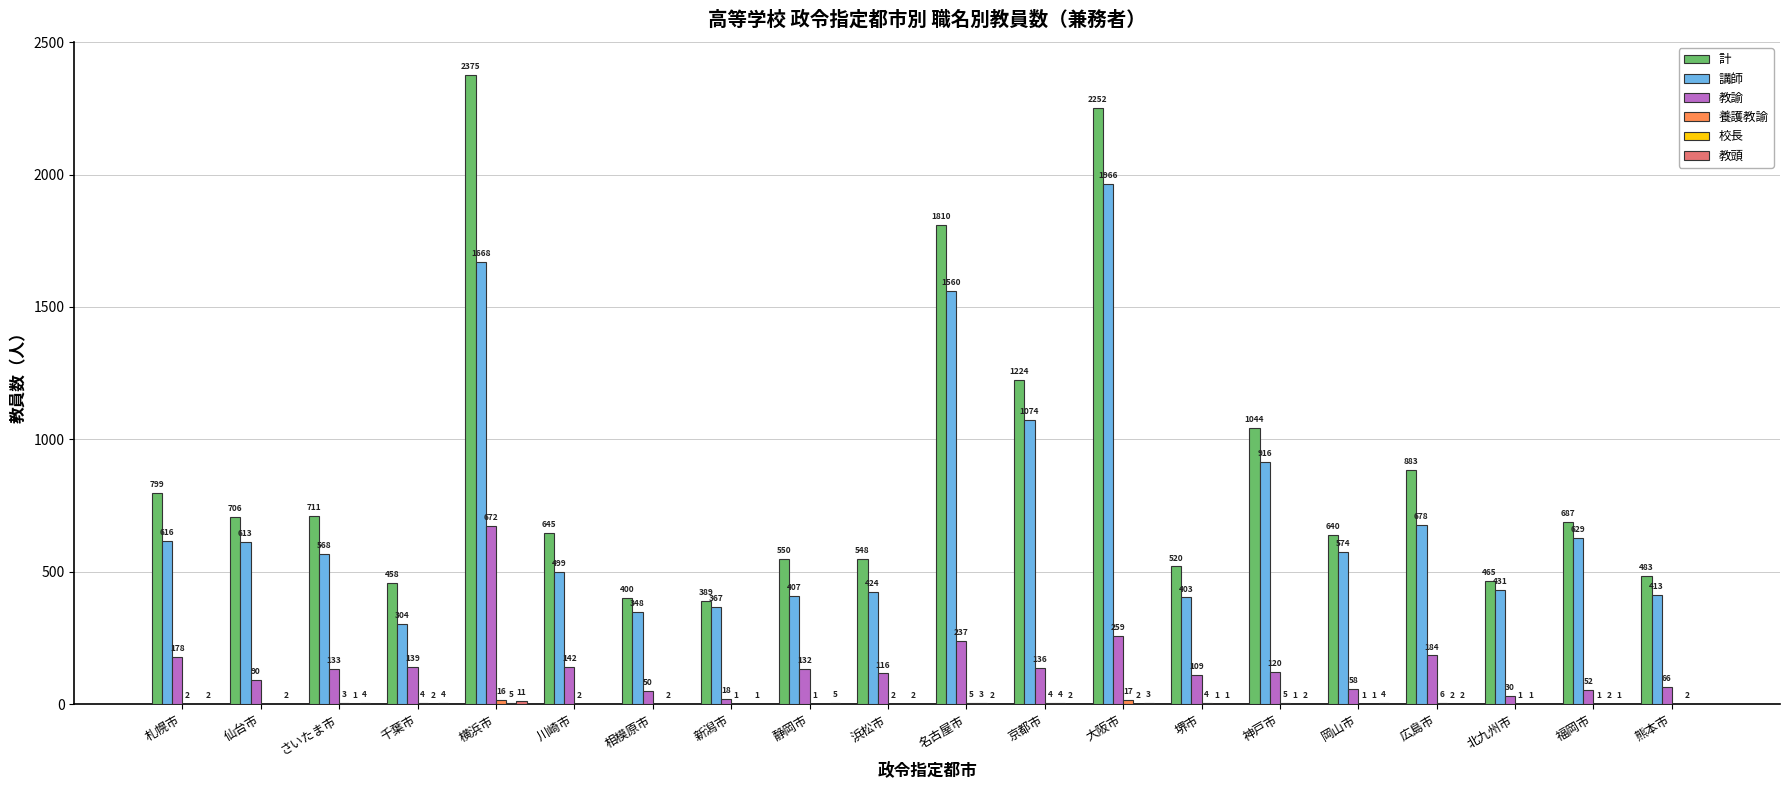

What is the approximate value of 講師 at 千葉市?

304